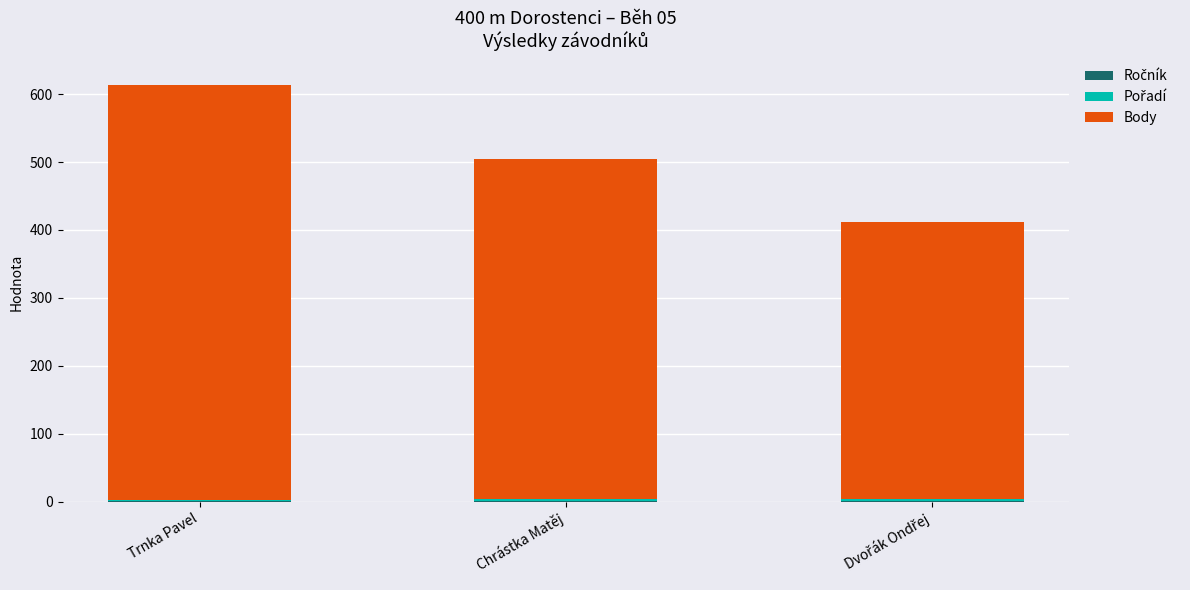

At which category is the sum across all series the highest?

Trnka Pavel